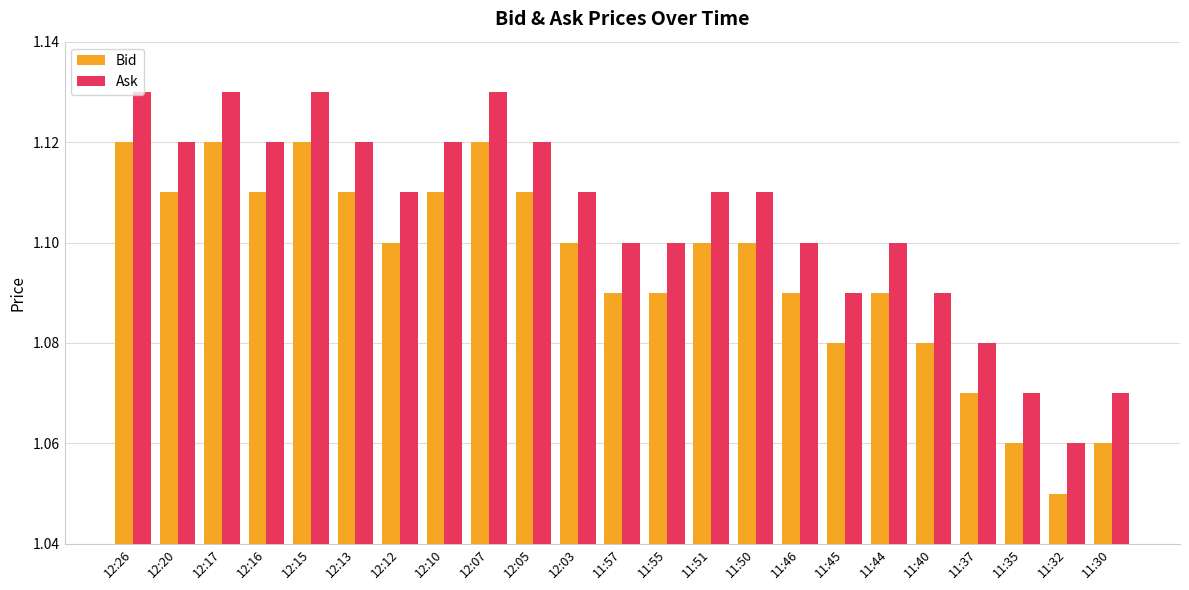

At which label does Bid reach its minimum?

11:32